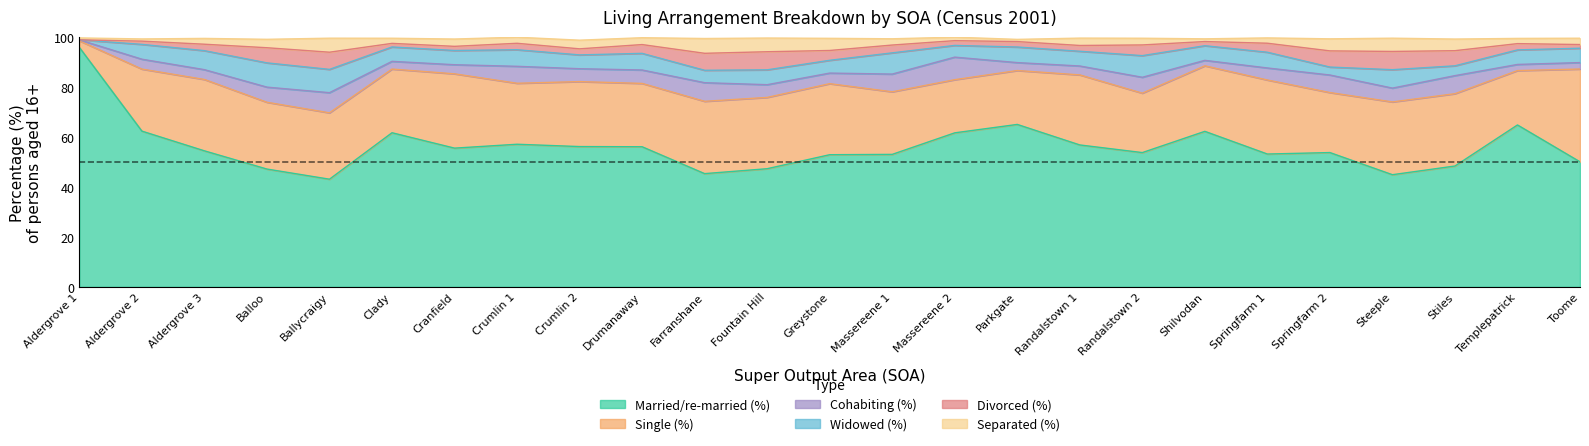

Does the chart display data point markers on the line(s)?

No